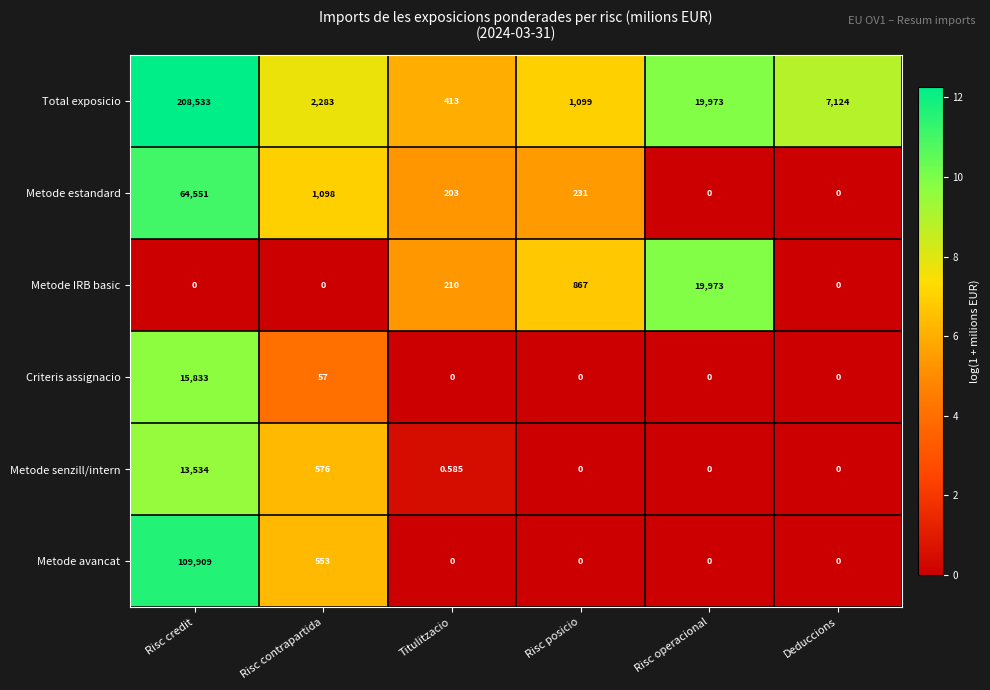

Between Risc credit and Titulitzacio, which series saw the biggest shift?

Total exposicio